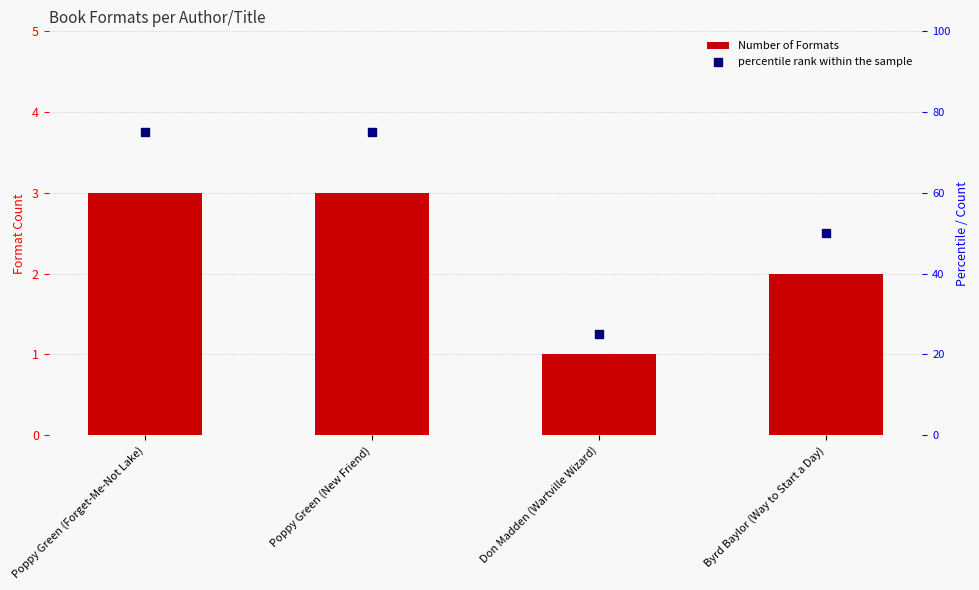

Which series reaches the minimum Y coordinate?

Number of Formats